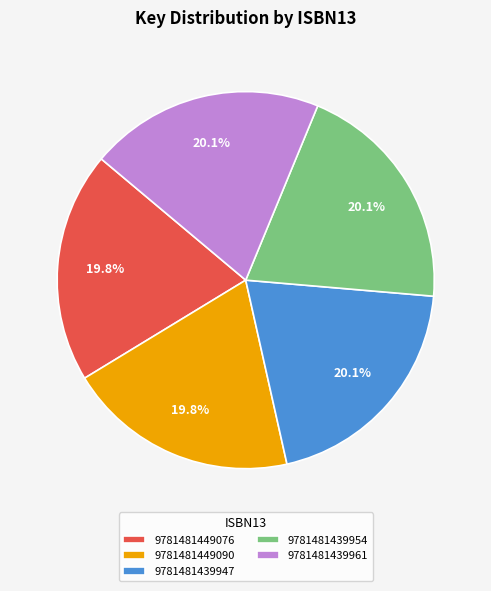

To the nearest percent, what percentage of the pie is 9781481449076?

20%